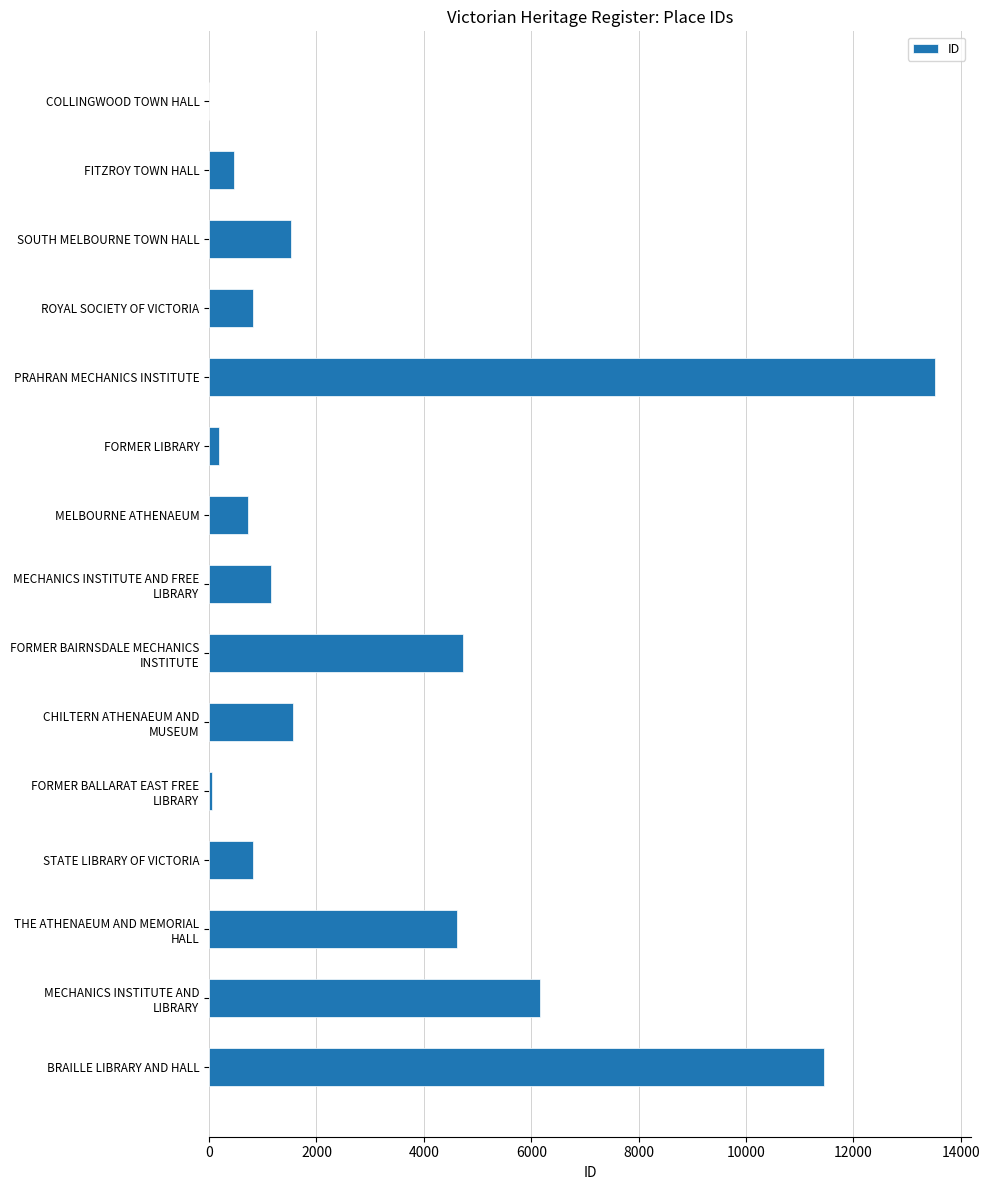

The value at ROYAL SOCIETY OF VICTORIA is 823. True or false?

True